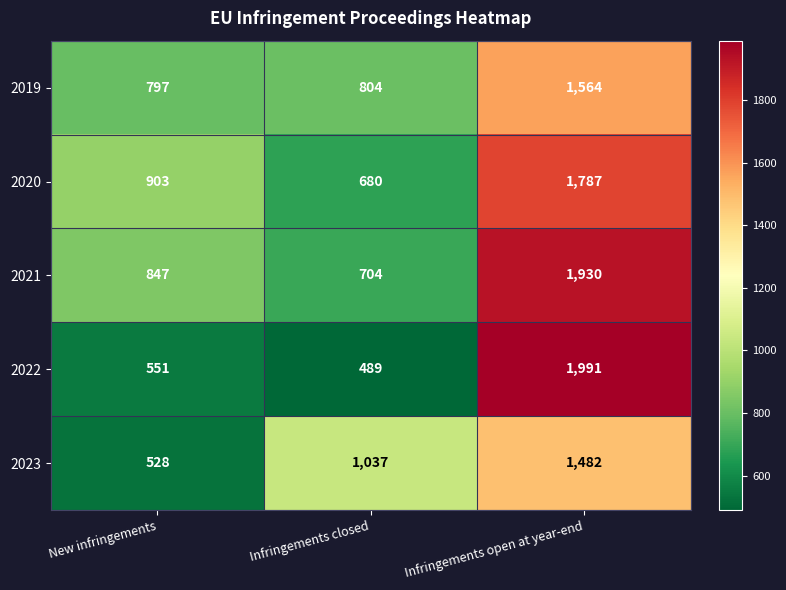

Is it true that 2021 equals 529 at New infringements?

False